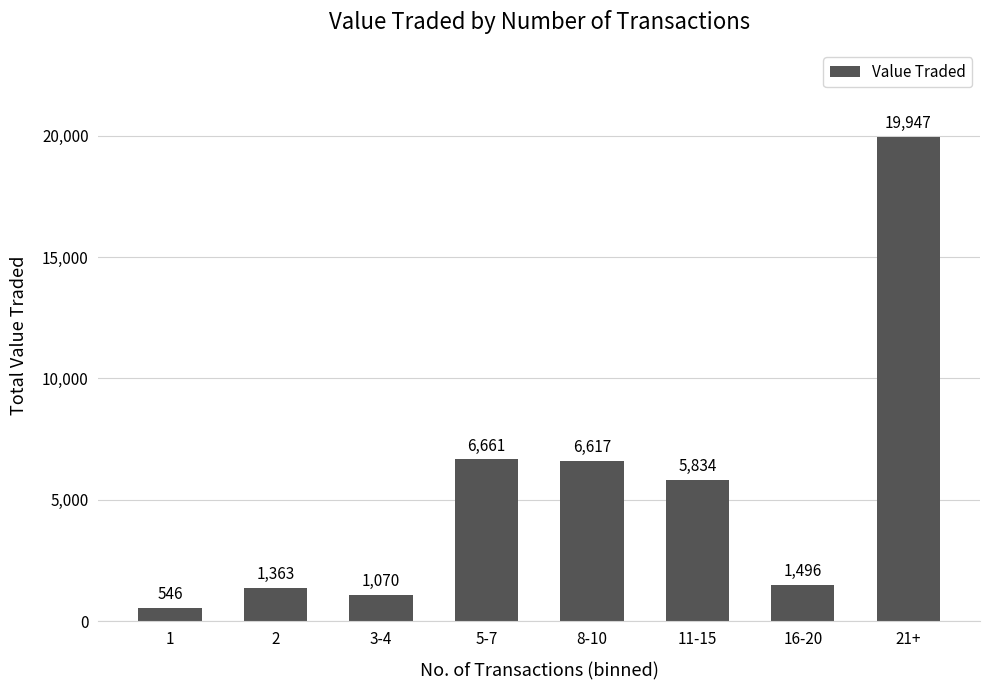

Reading left to right, transcribe all the data shown in this chart.

546	1363	1070	6661	6617	5834	1496	19947